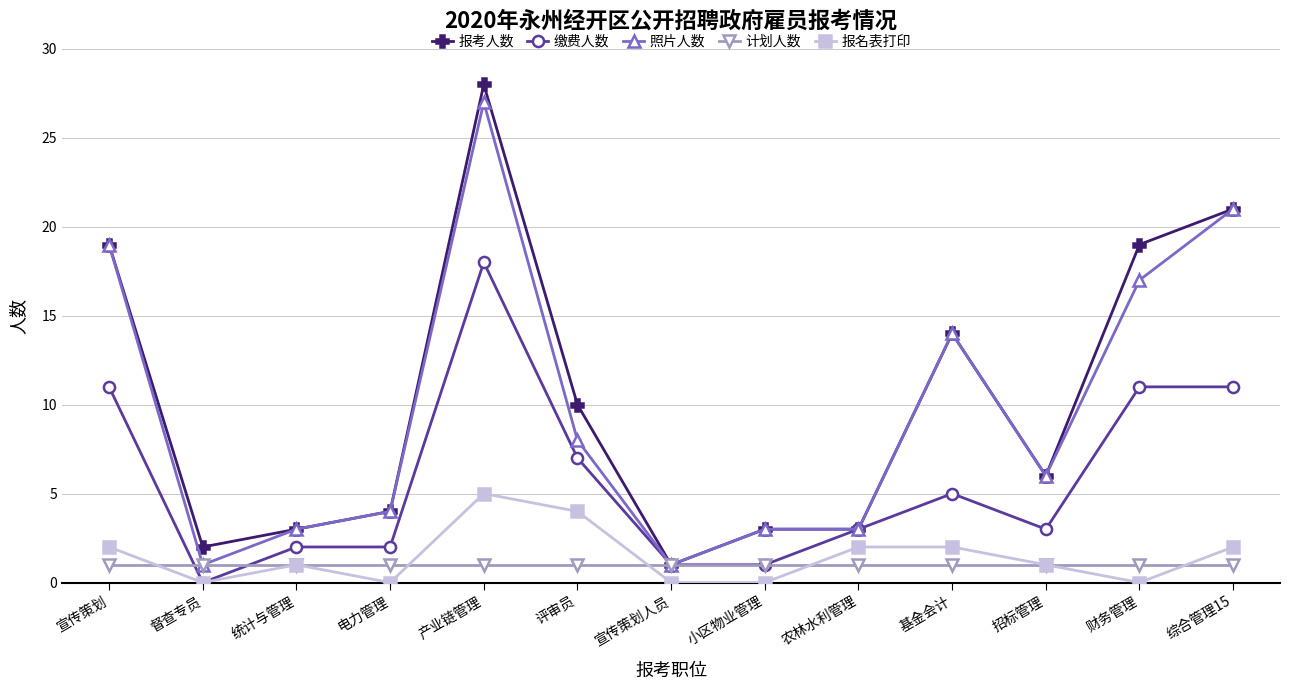

Reading left to right, extract all data points from this chart.

报考人数: 宣传策划=19	督查专员=2	统计与管理=3	电力管理=4	产业链管理=28	评审员=10	宣传策划人员=1	小区物业管理=3	农林水利管理=3	基金会计=14	招标管理=6	财务管理=19	综合管理15=21
缴费人数: 宣传策划=11	督查专员=0	统计与管理=2	电力管理=2	产业链管理=18	评审员=7	宣传策划人员=1	小区物业管理=1	农林水利管理=3	基金会计=5	招标管理=3	财务管理=11	综合管理15=11
照片人数: 宣传策划=19	督查专员=1	统计与管理=3	电力管理=4	产业链管理=27	评审员=8	宣传策划人员=1	小区物业管理=3	农林水利管理=3	基金会计=14	招标管理=6	财务管理=17	综合管理15=21
计划人数: 宣传策划=1	督查专员=1	统计与管理=1	电力管理=1	产业链管理=1	评审员=1	宣传策划人员=1	小区物业管理=1	农林水利管理=1	基金会计=1	招标管理=1	财务管理=1	综合管理15=1
报名表打印: 宣传策划=2	督查专员=0	统计与管理=1	电力管理=0	产业链管理=5	评审员=4	宣传策划人员=0	小区物业管理=0	农林水利管理=2	基金会计=2	招标管理=1	财务管理=0	综合管理15=2